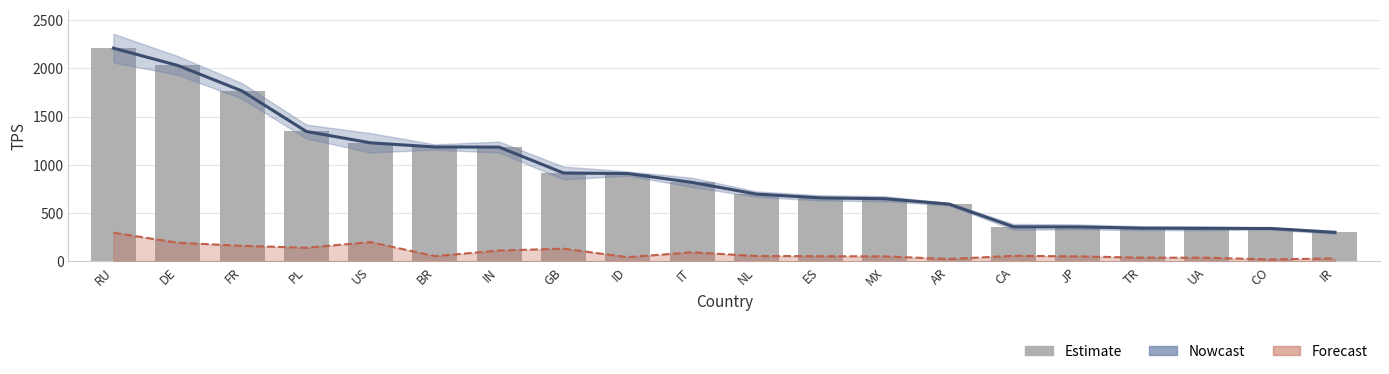

Rank the series by their maximum value, from lowest to highest.

Forecast, Nowcast, Estimate